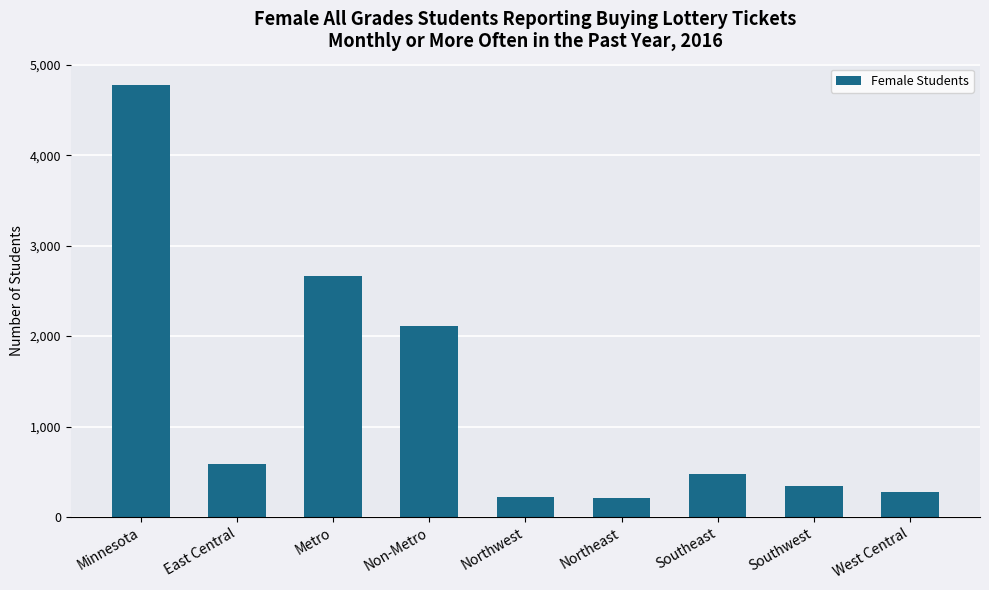

Where is the data nearest to the value 2491?

Metro